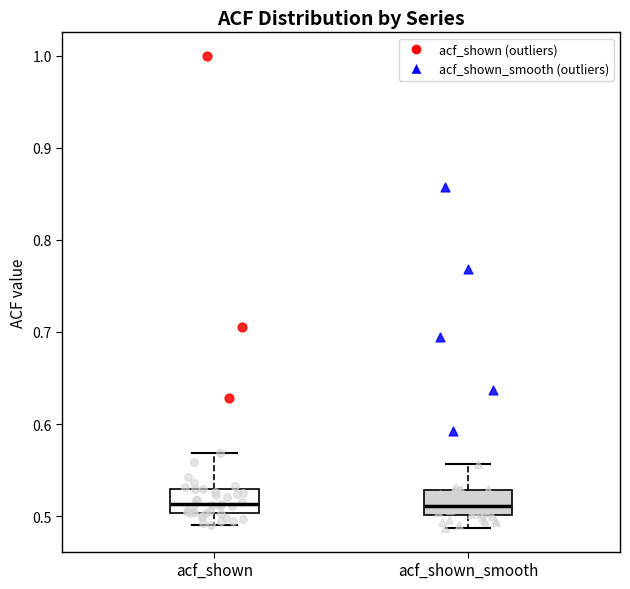

Reading left to right, read every box against the y-axis: the position of its median line, the range the box covers, and the ends of its whiskers. The values are not printed on the chart, so give them approximately, as read against the axis.

acf_shown: median 0.51, box 0.50 to 0.53, whiskers 0.49 to 0.57
acf_shown_smooth: median 0.51, box 0.50 to 0.53, whiskers 0.49 to 0.56